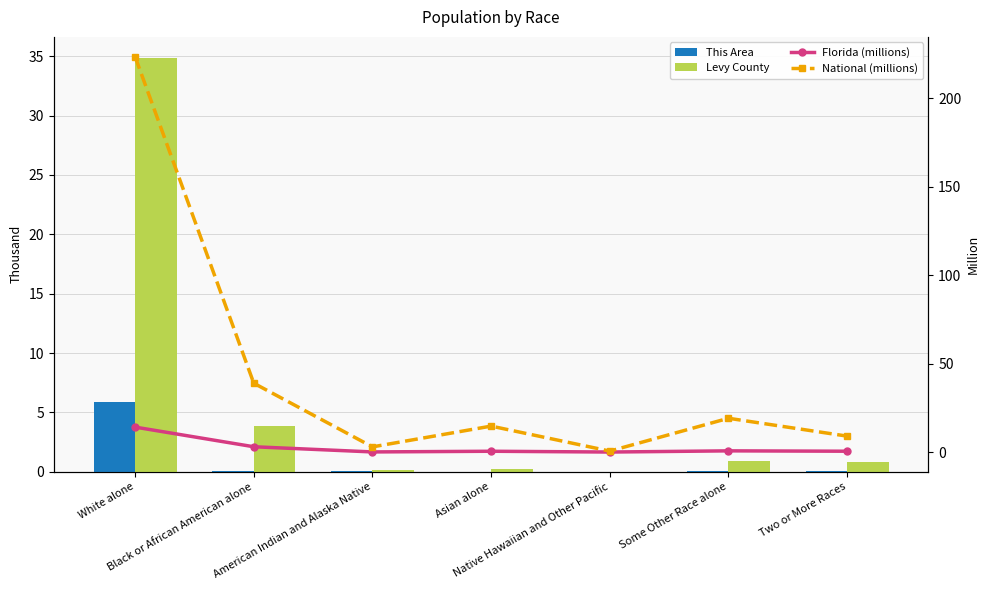

Is the value of Levy County at Black or African American alone greater than the value of National (millions) at Two or More Races?

No